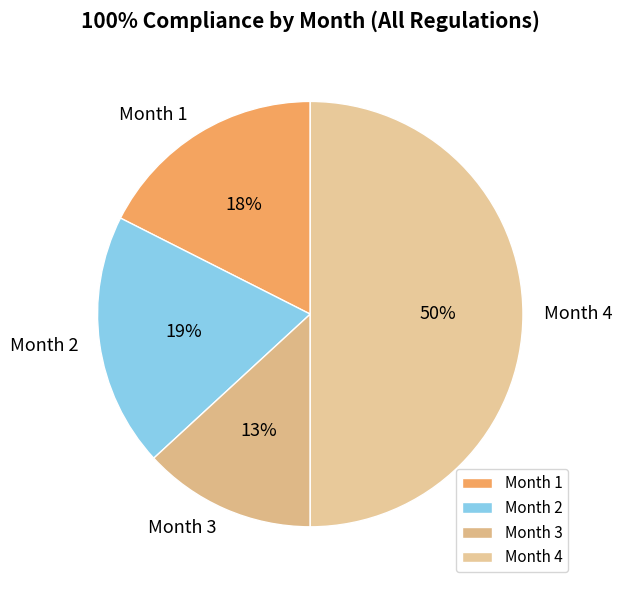

True or false: Month 1 accounts for 28% of the total.

False